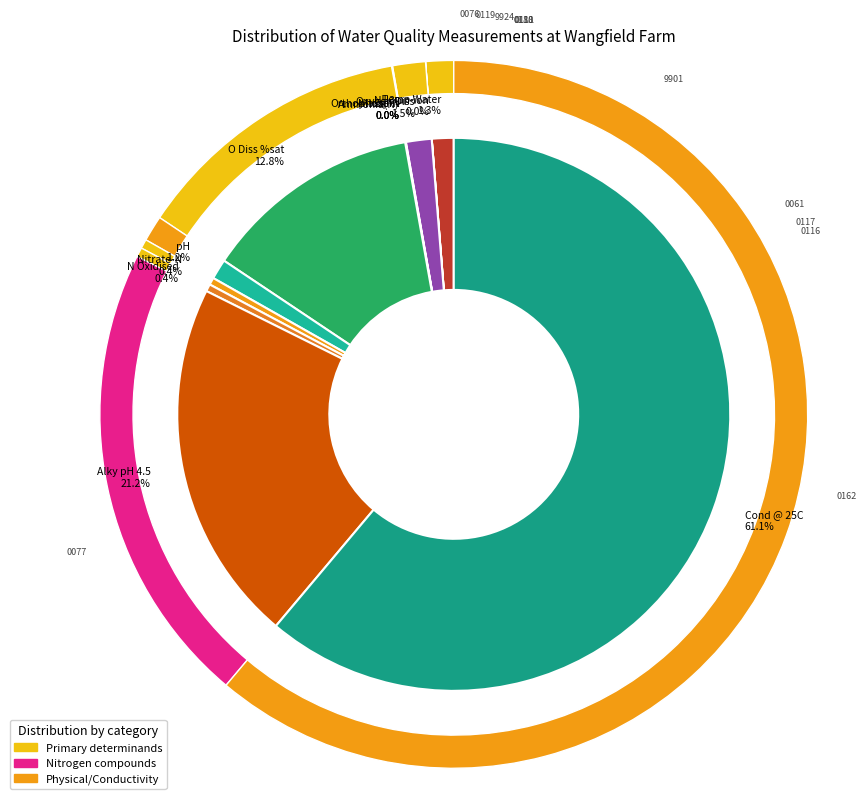

Count the number of slices in the pie.

12